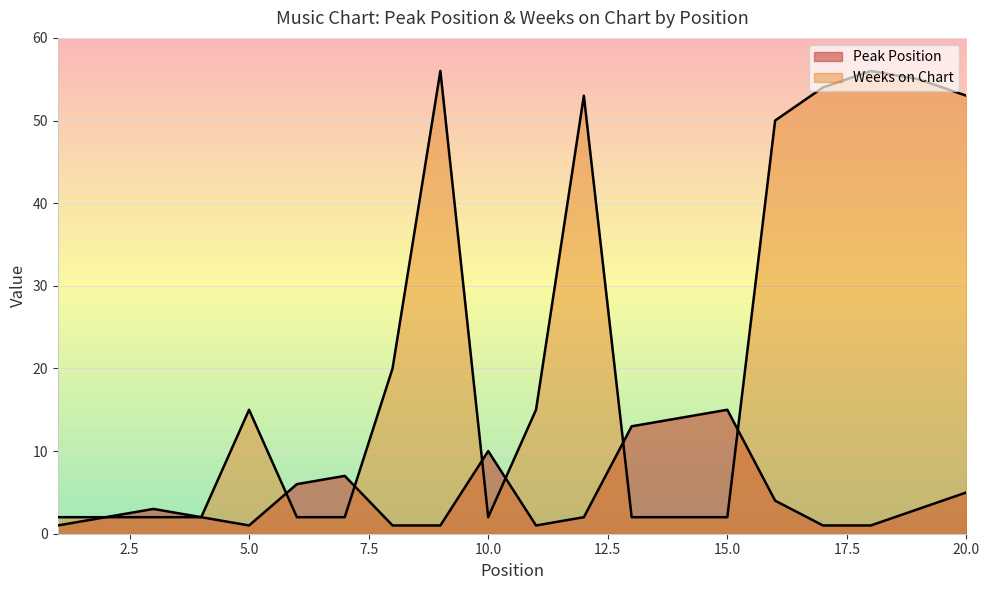

The Weeks on Chart series shows 17 at 17. True or false?

False